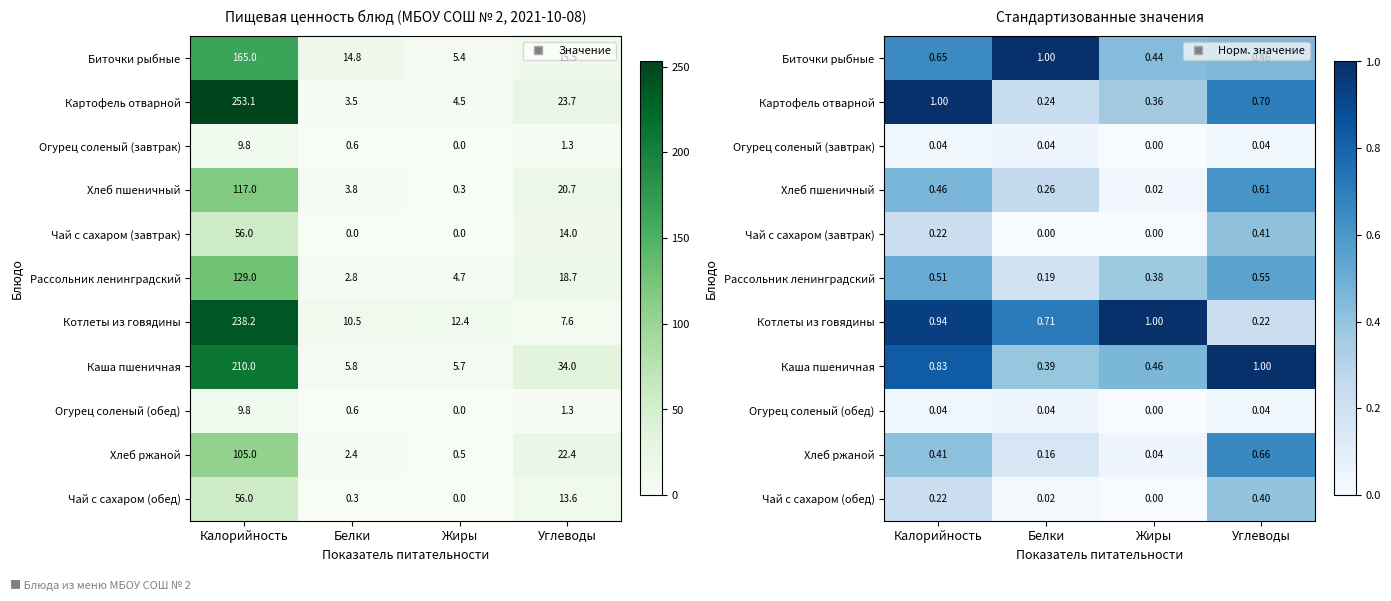

True or false: Картофель отварной has a value of 0.4 at Жиры.

True